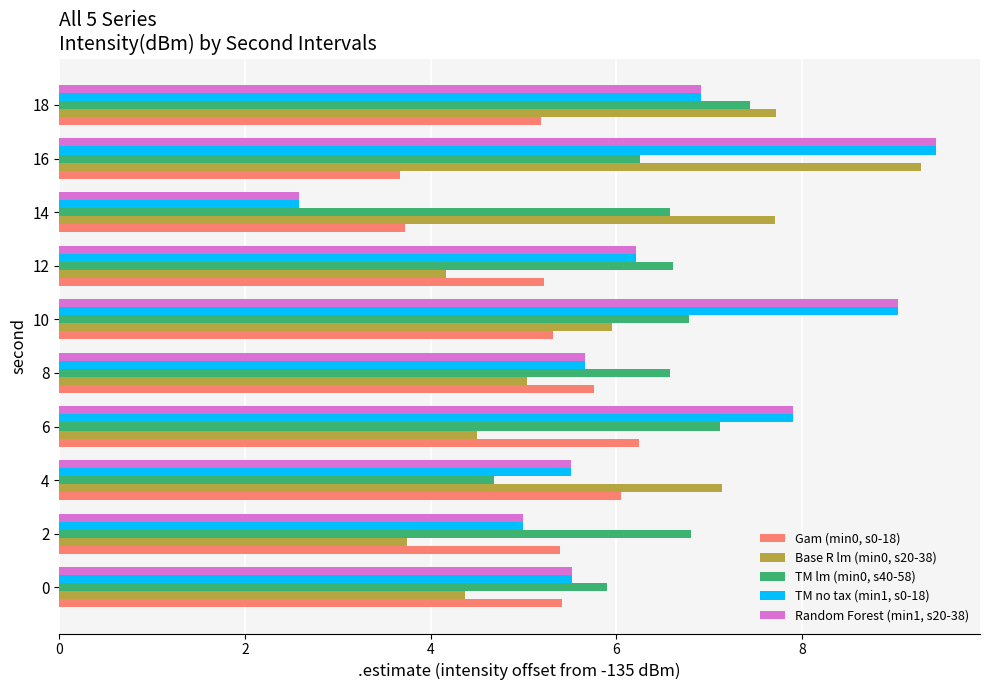

Read the TM lm (min0, s40-58) value at 6.

7.1